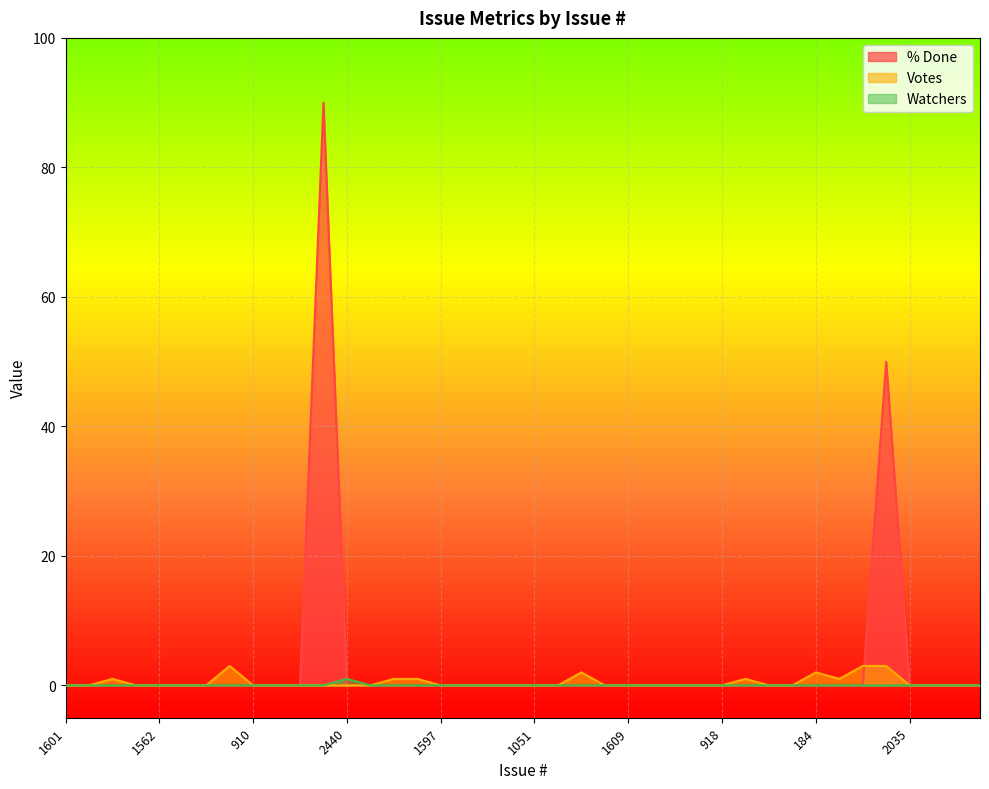

At which label does Watchers reach its minimum?

1601